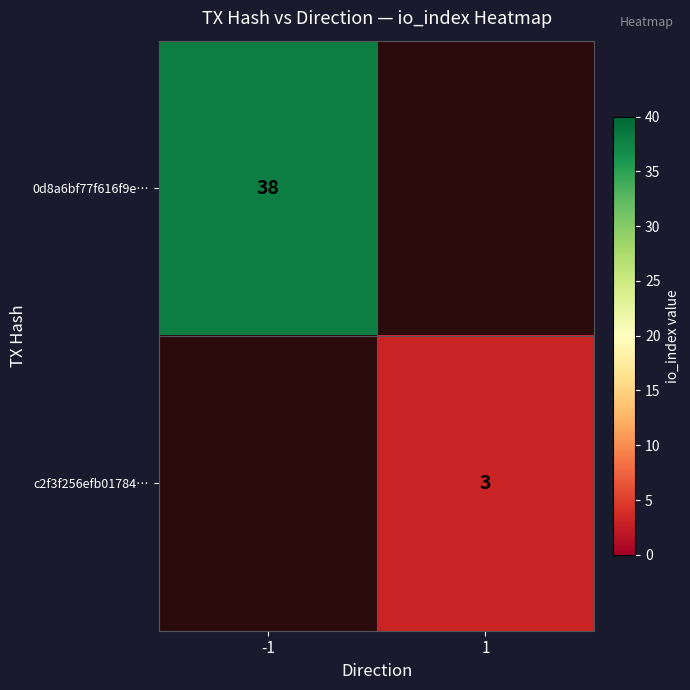

True or false: c2f3f256efb01784… has a value of 4 at 1.

False